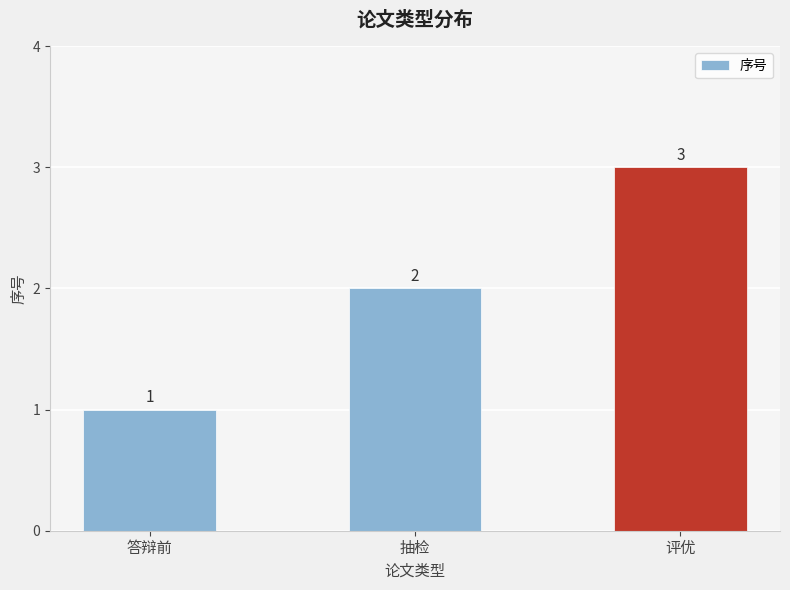

At which label is the value closest to 2?

抽检